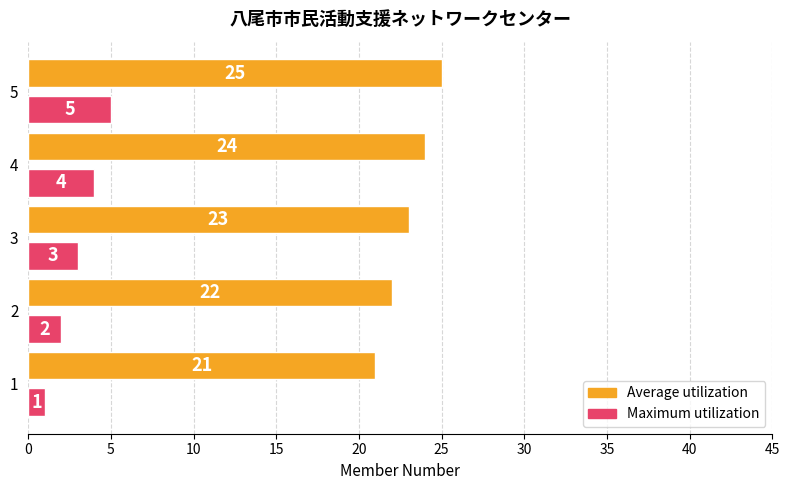

What is the maximum value for Average utilization?

25